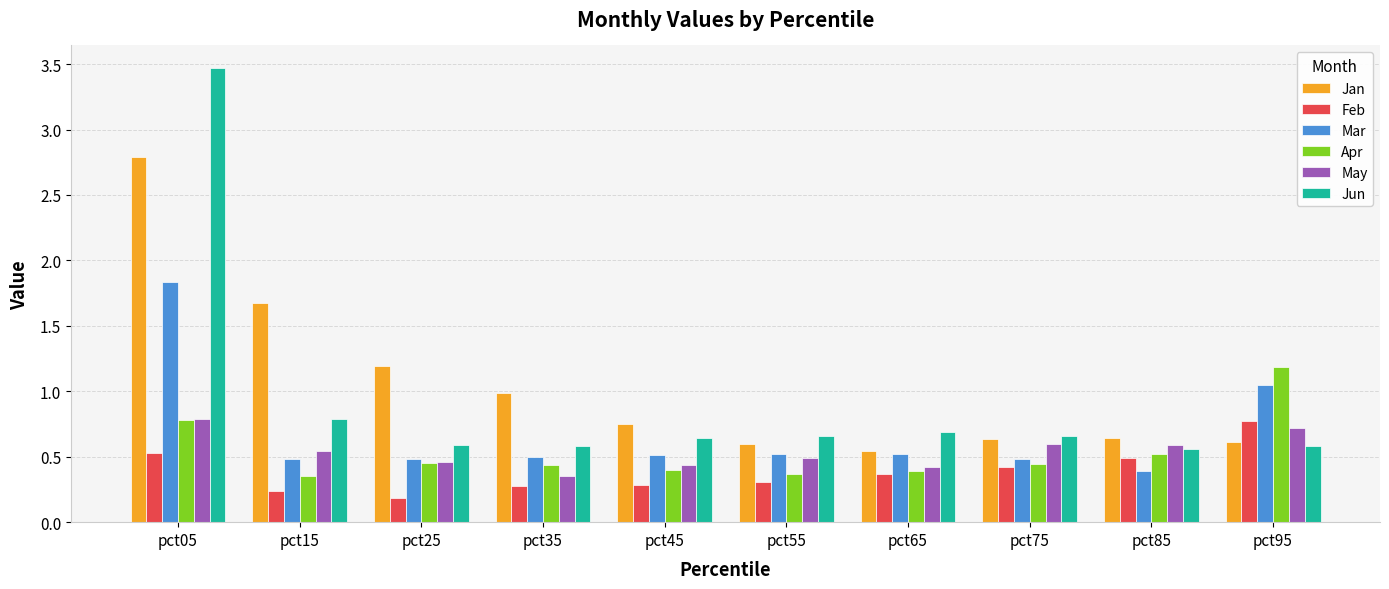

What is the sum of the Jan values at pct85 and pct55?

1.2